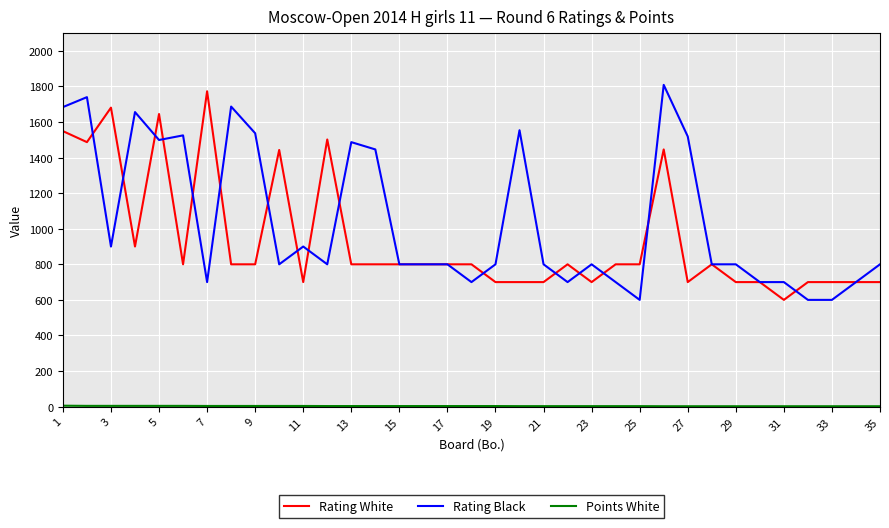

What is the lowest value of the Rating Black series?

600.0